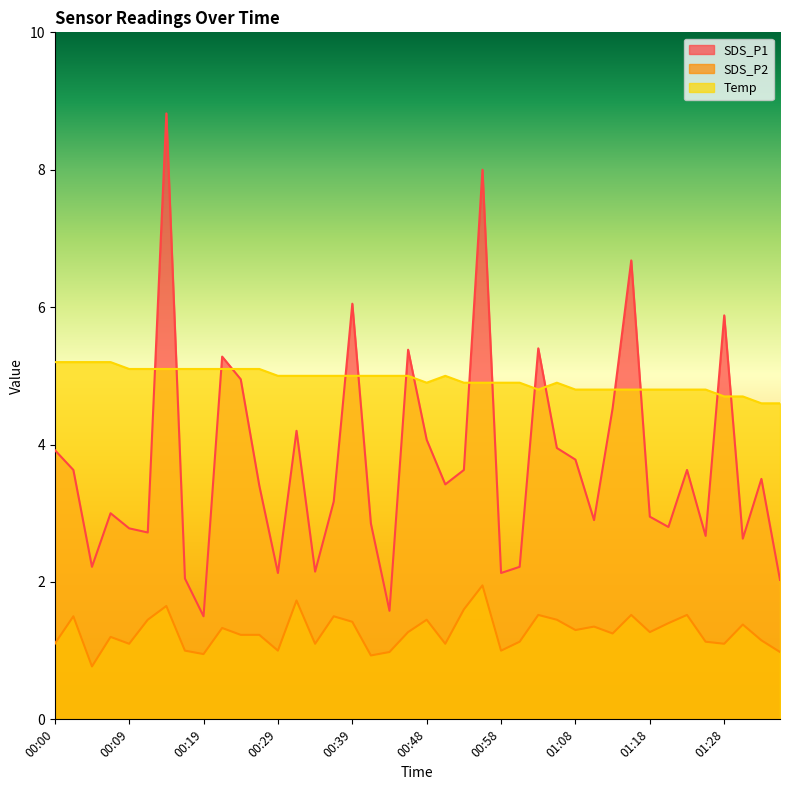

Where do Temp and SDS_P1 first cross each other?

00:12 and 00:14